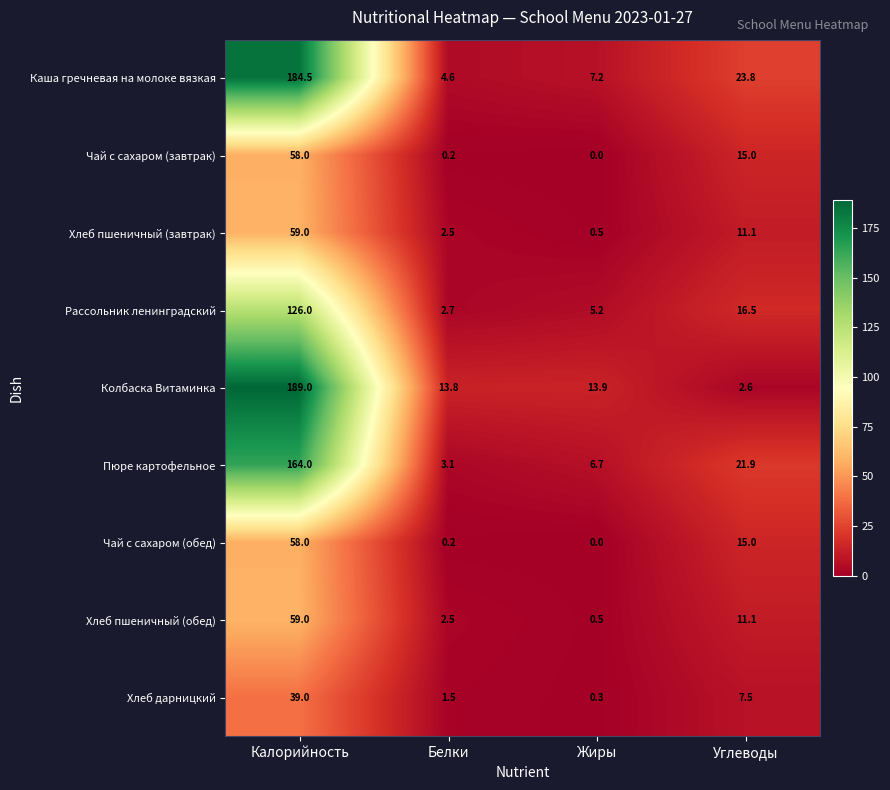

What is the approximate value of Хлеб пшеничный (завтрак) at Жиры?

0.5